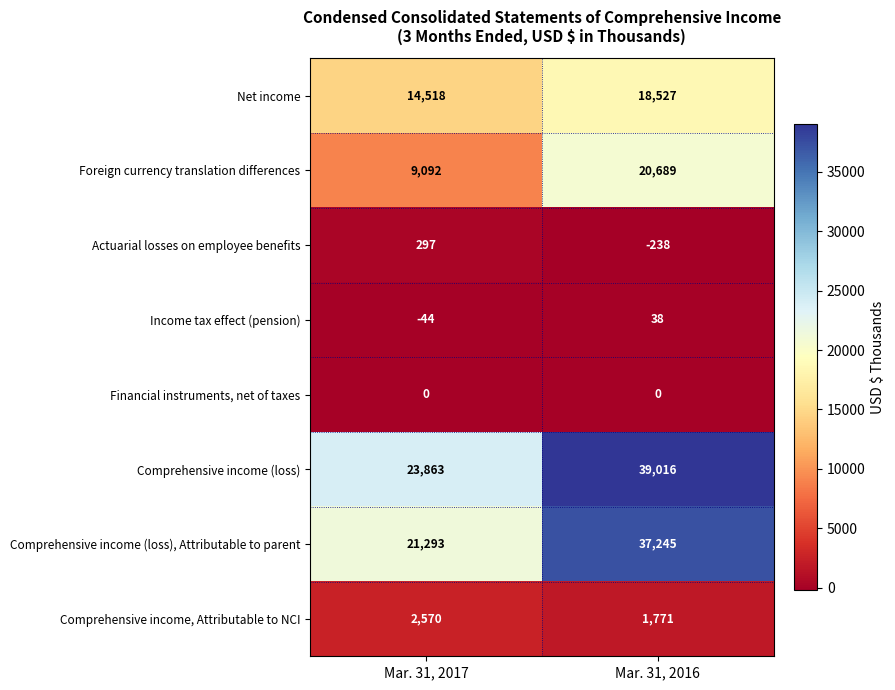

Reading right to left, extract all data points from this chart.

Net income: 18527	14518
Foreign currency translation differences: 20689	9092
Actuarial losses on employee benefits: -238	297
Income tax effect (pension): 38	-44
Financial instruments, net of taxes: 0	0
Comprehensive income (loss): 39016	23863
Comprehensive income (loss), Attributable to parent: 37245	21293
Comprehensive income, Attributable to NCI: 1771	2570